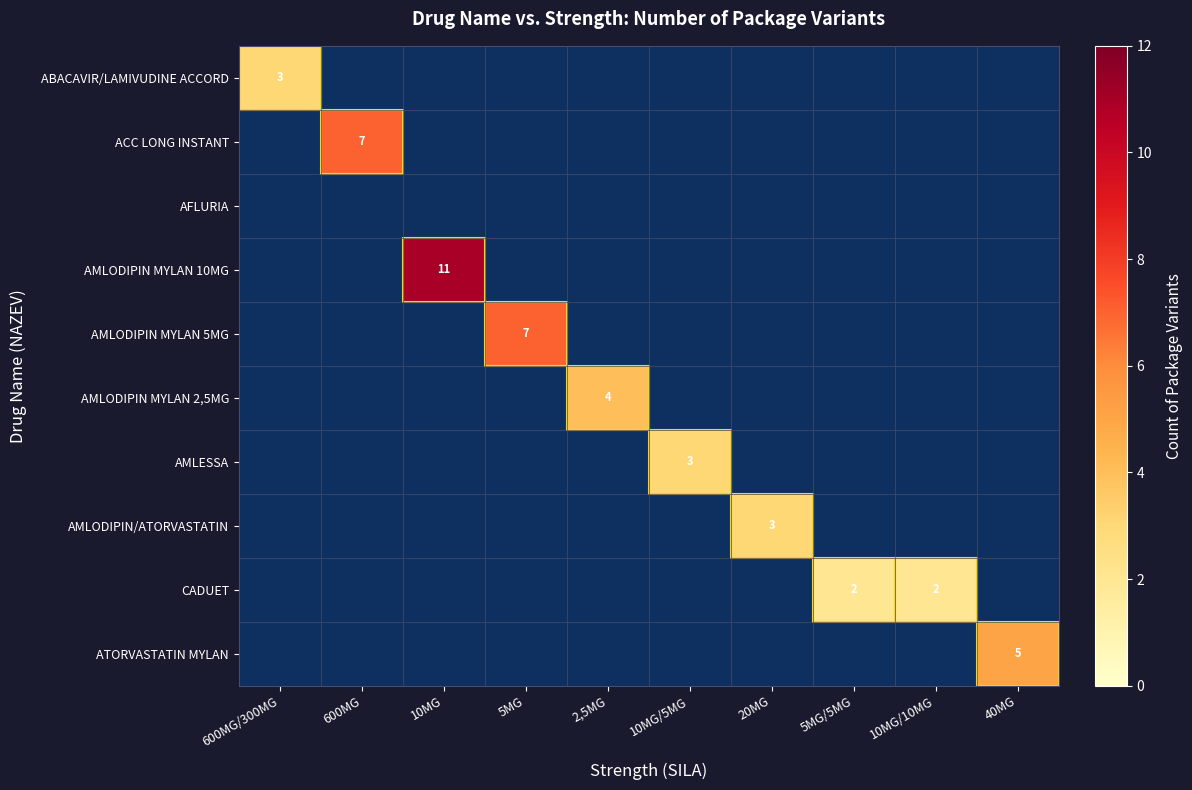

List the labels in order of ACC LONG INSTANT value, largest first.

600MG/300MG, 600MG, 10MG, 5MG, 2,5MG, 10MG/5MG, 20MG, 5MG/5MG, 10MG/10MG, 40MG